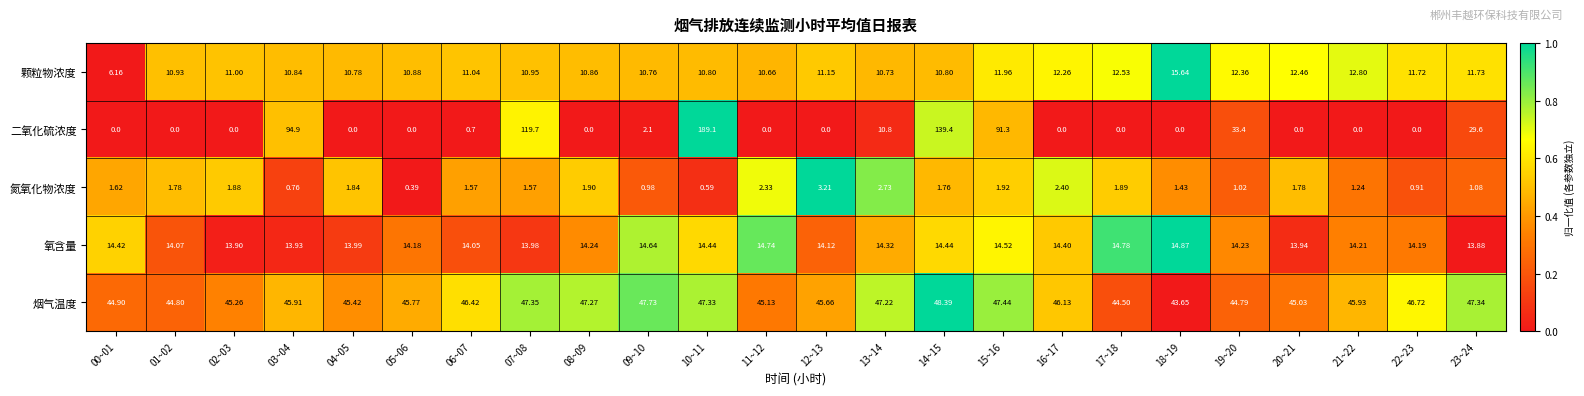

Which series has the widest spread of values?

二氧化硫浓度